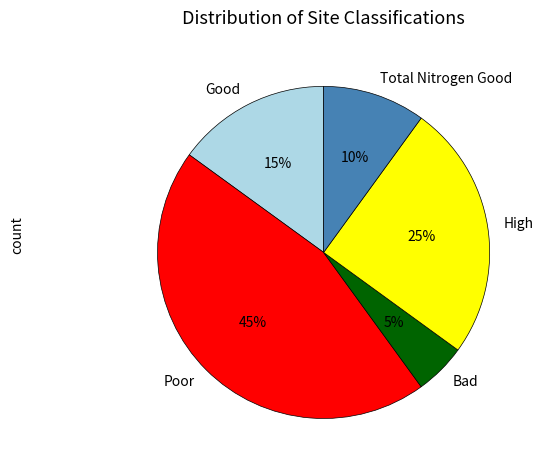

Which has a higher value, Bad or Poor?

Poor